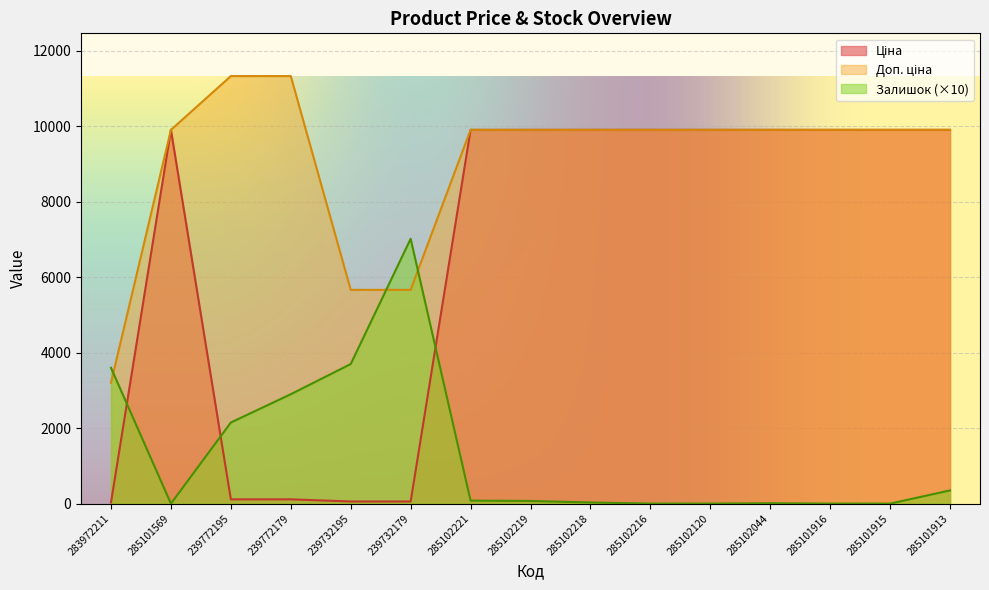

How many values in the Доп. ціна series are below 9908?

3